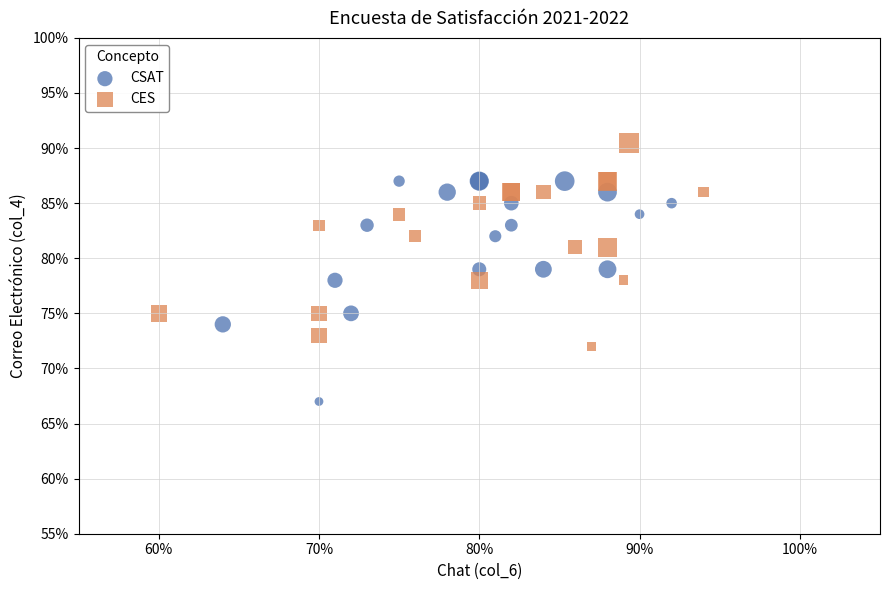

Which series contains the highest Y value?

CES